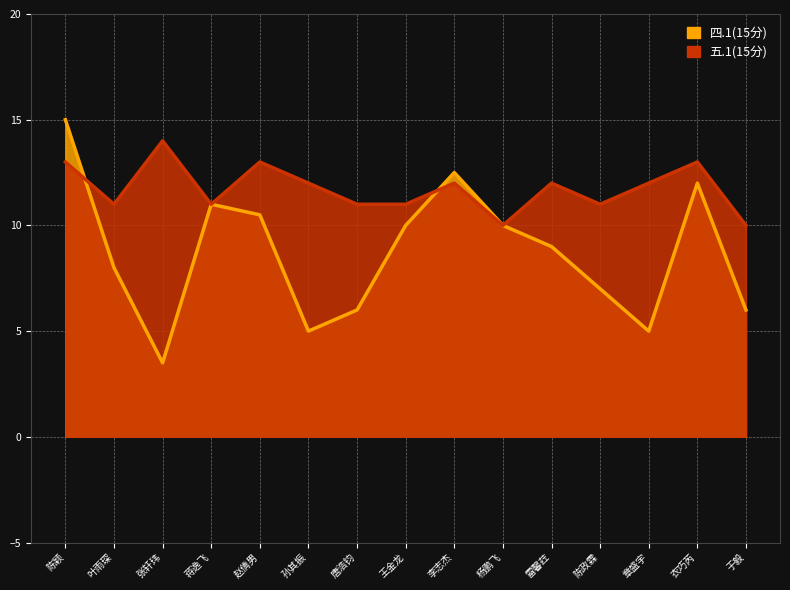

Is it true that 五.1(15分) equals 18.8 at 唐浩钧?

False